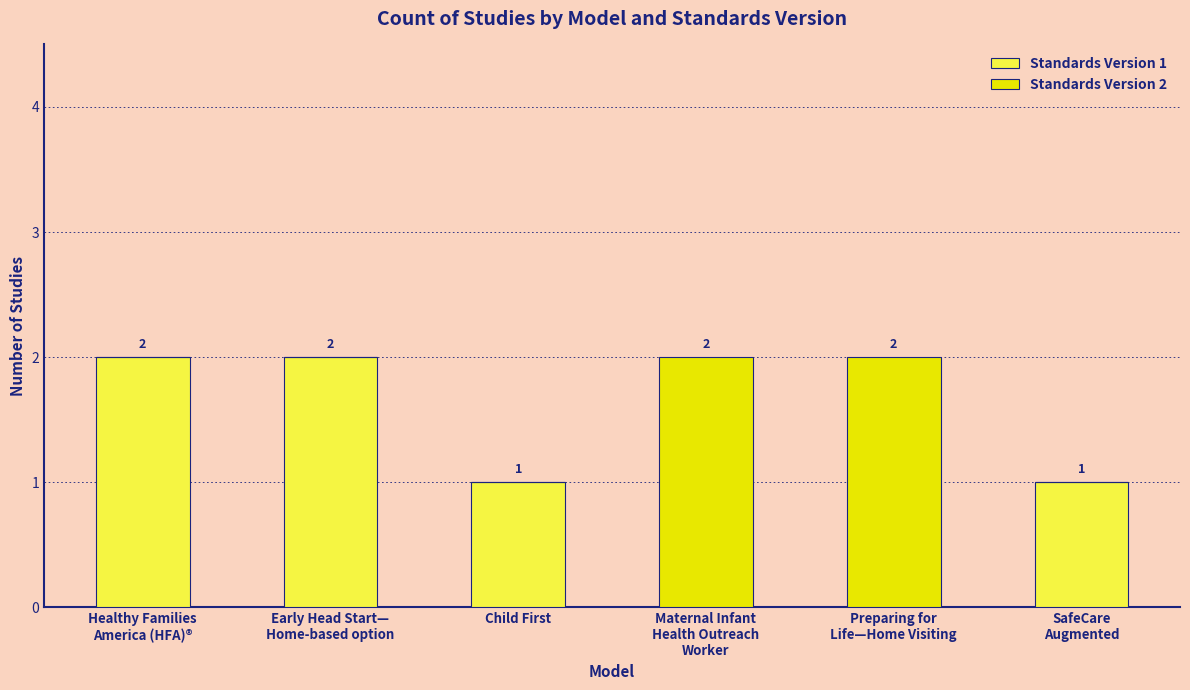

What is the sum of all Standards Version 1 values?

6